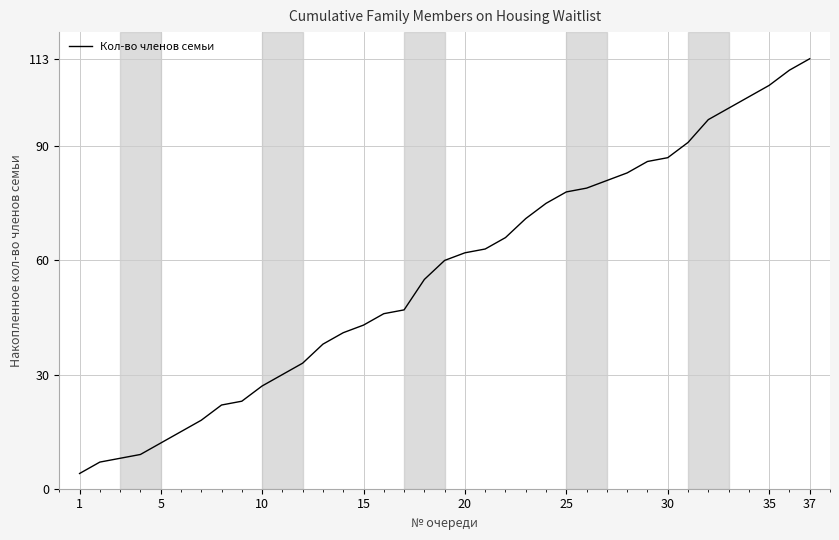

What is the difference between the maximum and minimum values?

109